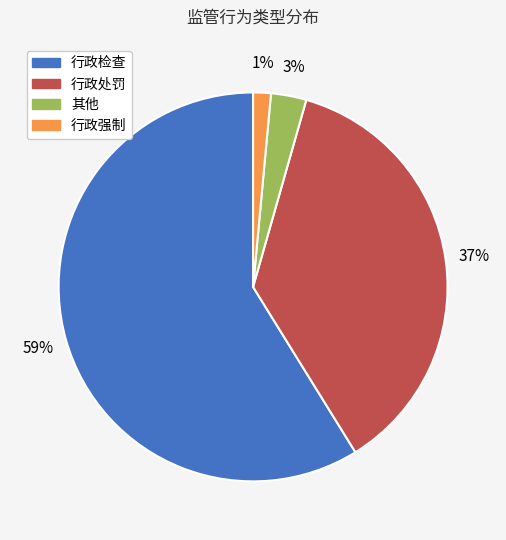

Which category has the biggest portion of the pie?

行政检查